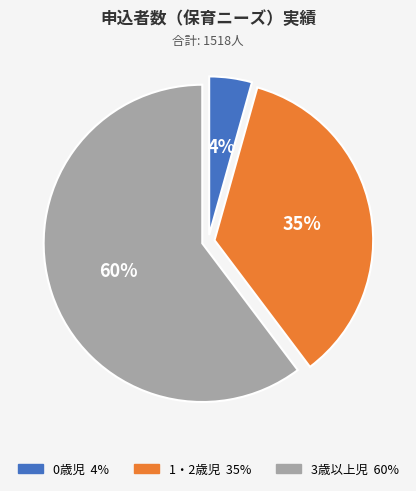

What is the smallest slice in the pie chart?

0歳児